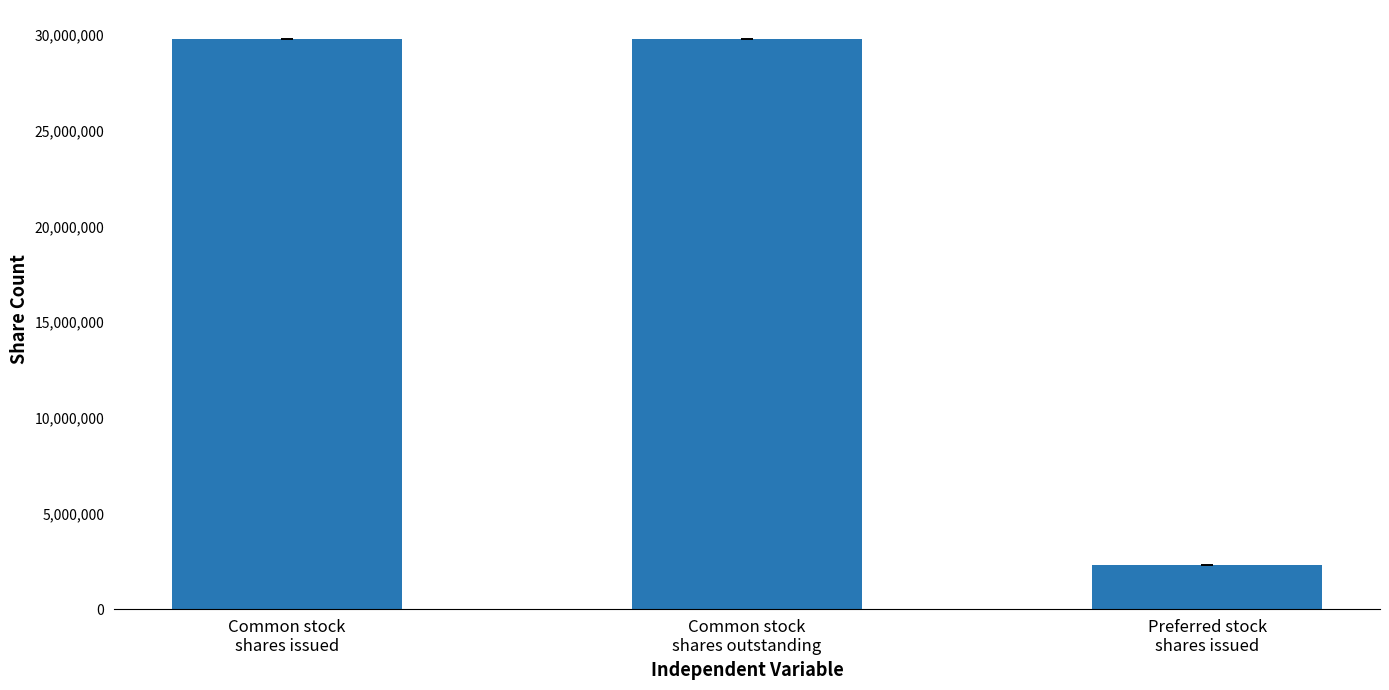

Does the chart contain any negative values?

No